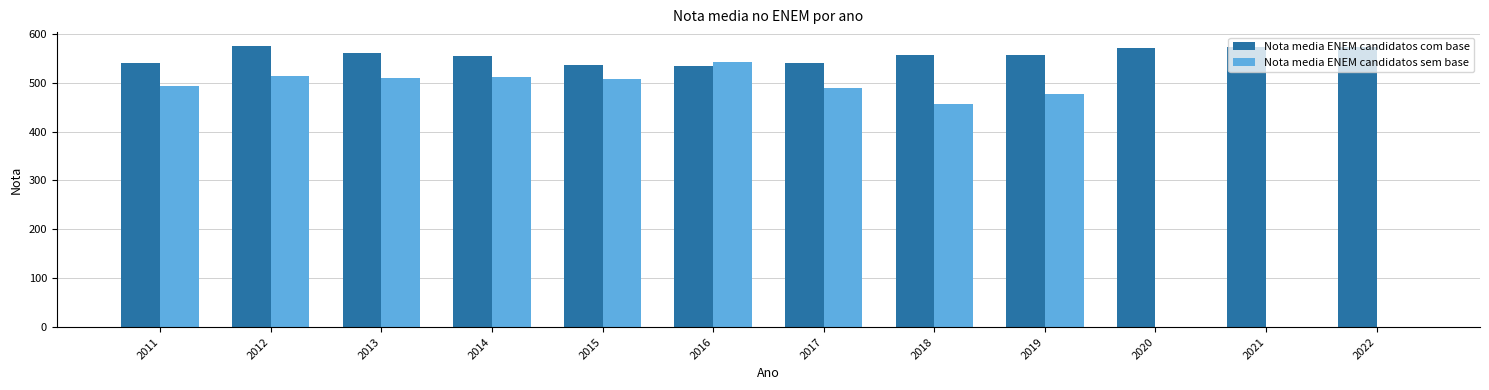

Is it true that Nota media ENEM candidatos com base equals 126.5 at 2014?

False